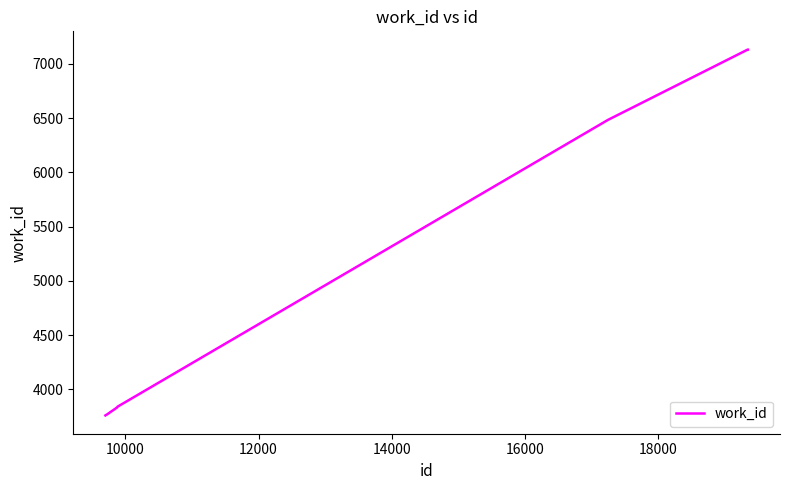

What is the difference between the maximum and minimum values?

3371